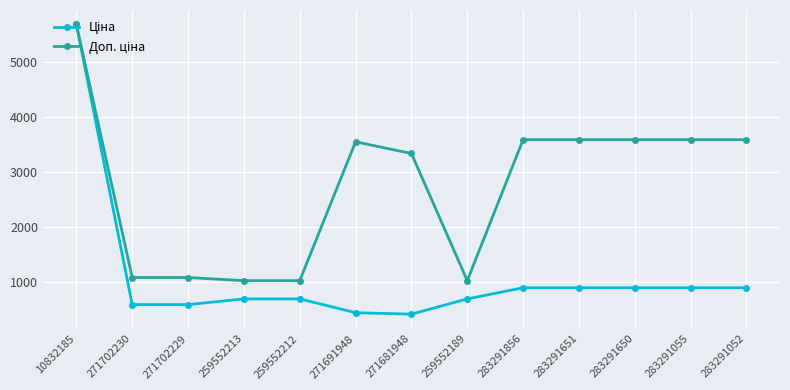

What is the greatest value displayed?

5673.8